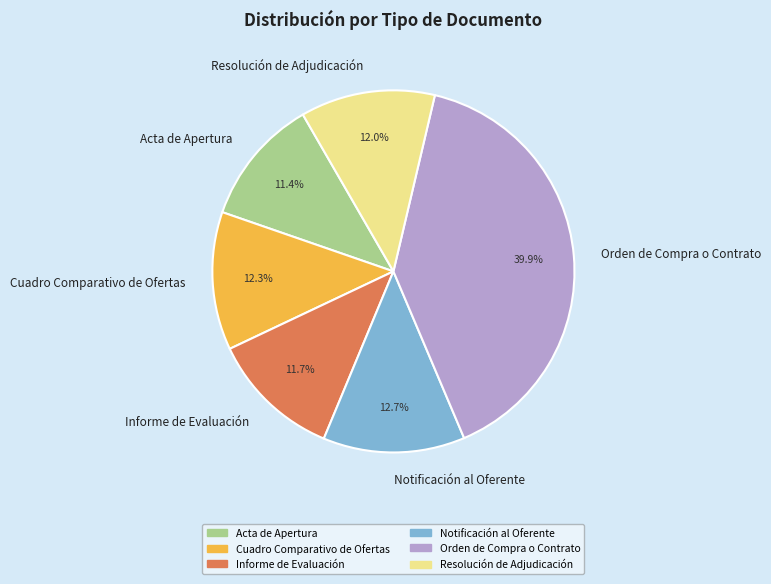

Which slice is the largest?

Orden de Compra o Contrato